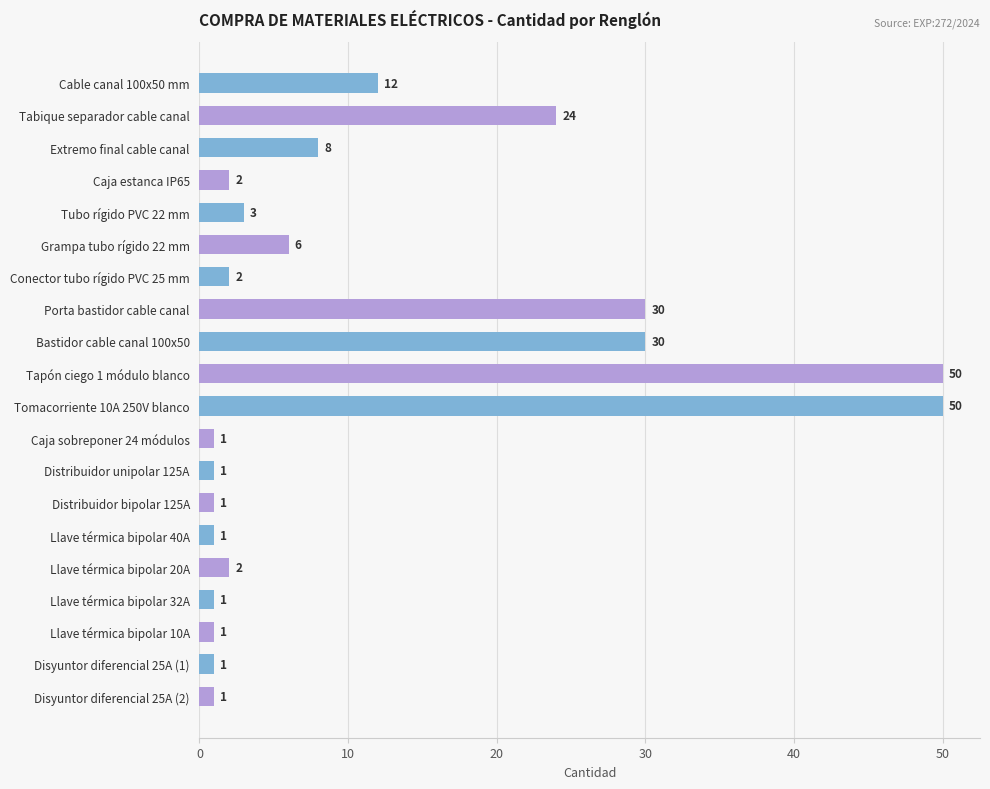

Does the chart contain any negative values?

No